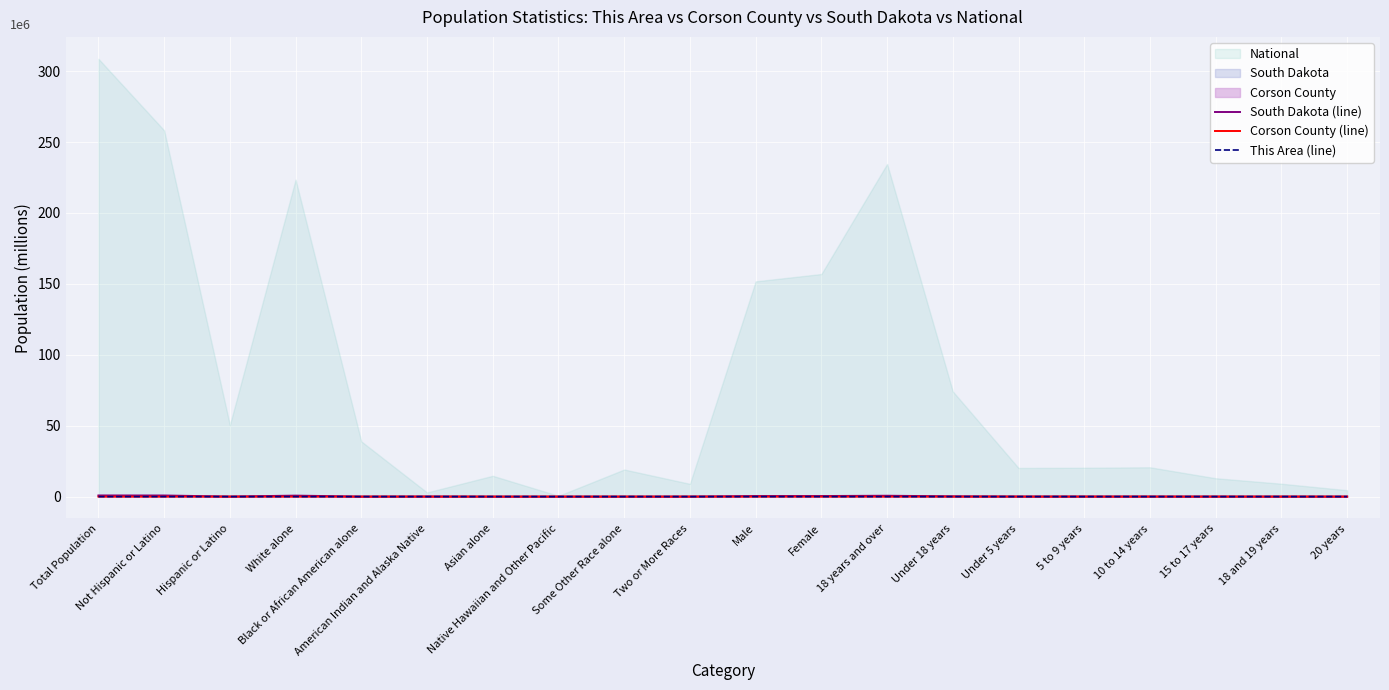

The value of This Area (line) at White alone is 0.0. True or false?

True